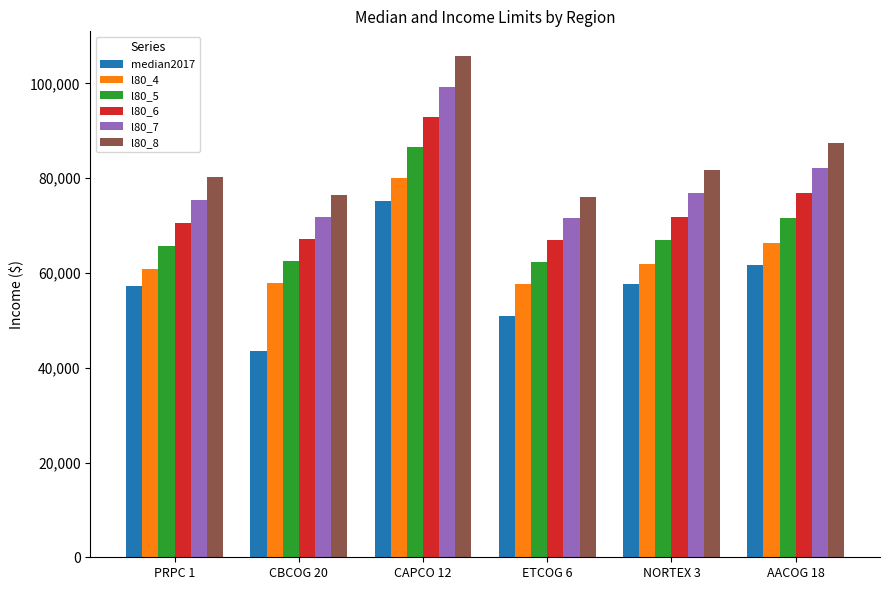

What is the spread (max minus min) of values at CBCOG 20?

33050.0